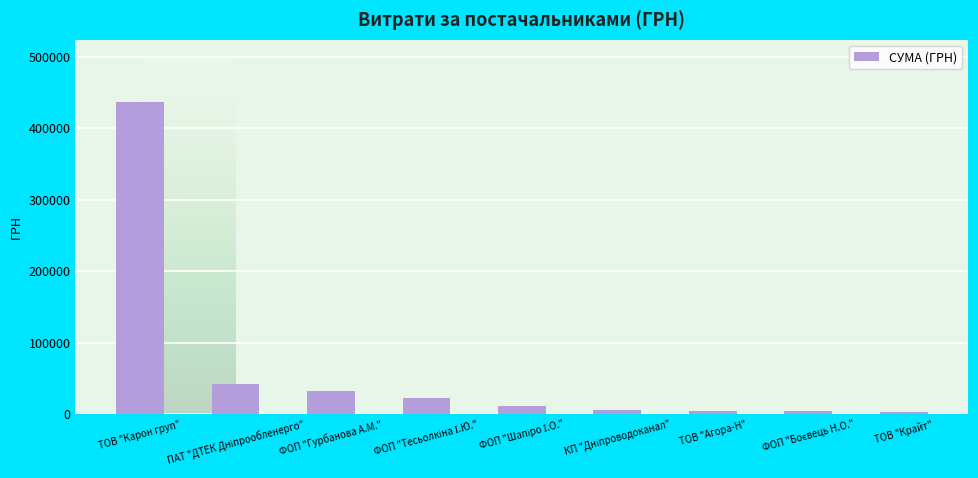

True or false: the data shows 32511.6 at ФОП "Гурбанова А.М.".

True